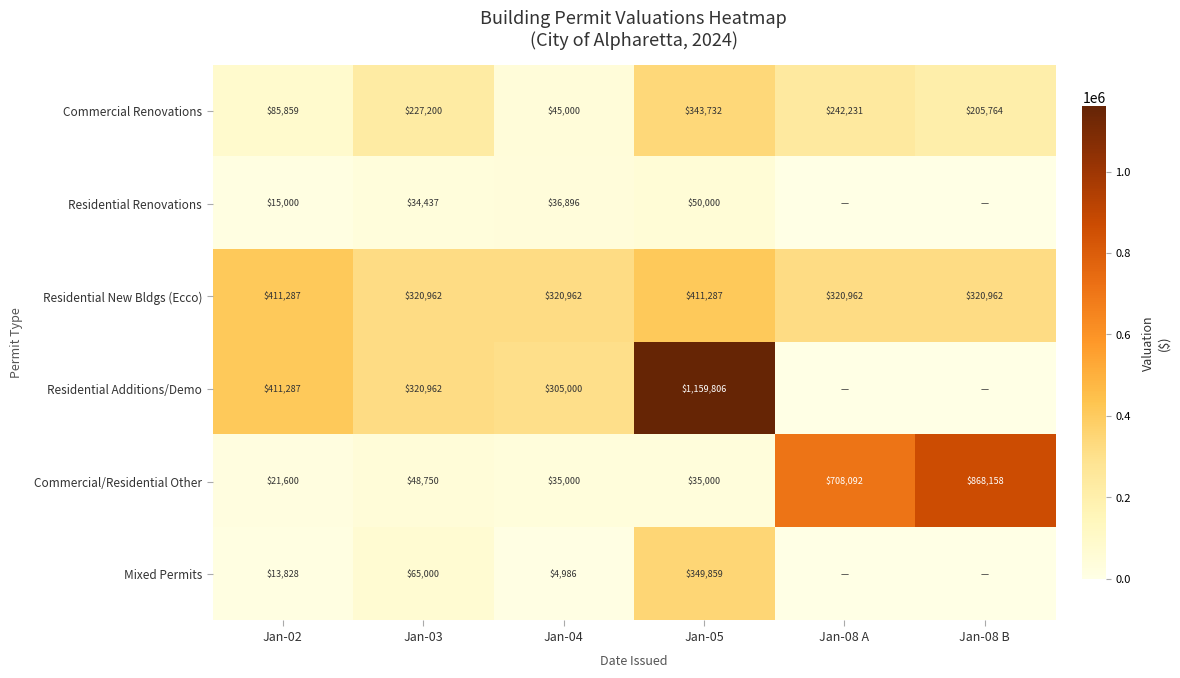

Is the value of Residential Additions/Demo at Jan-04 greater than the value of Commercial Renovations at Jan-08 A?

Yes